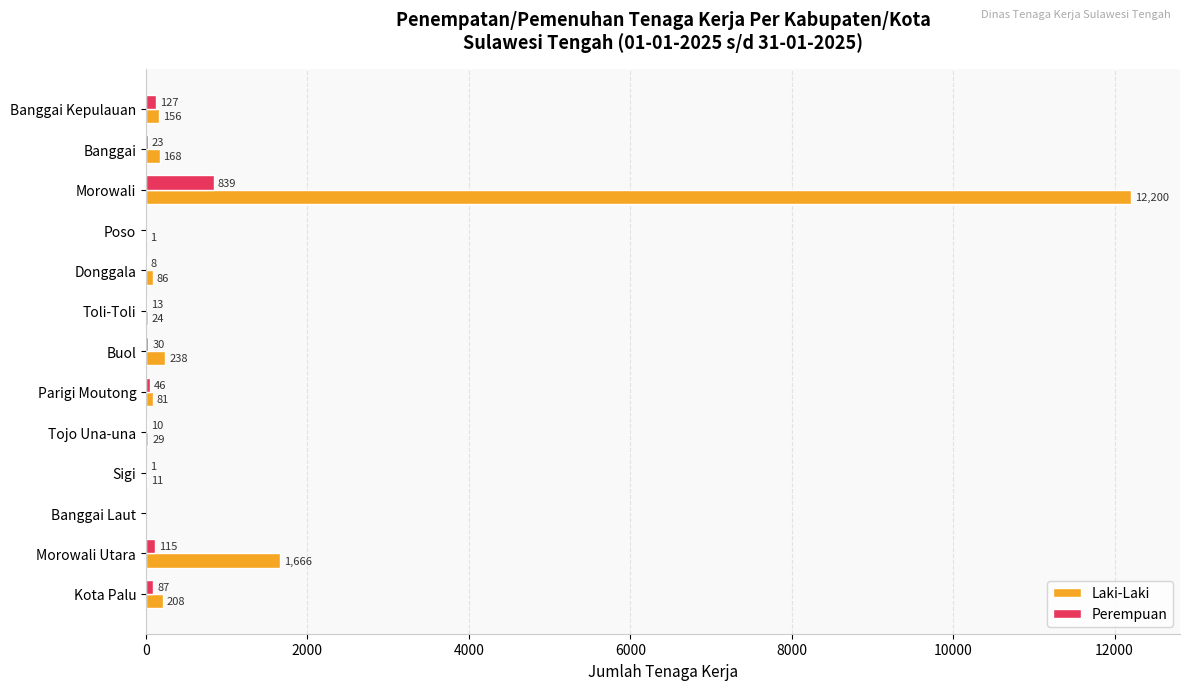

The value of Laki-Laki at Kota Palu is 208. True or false?

True